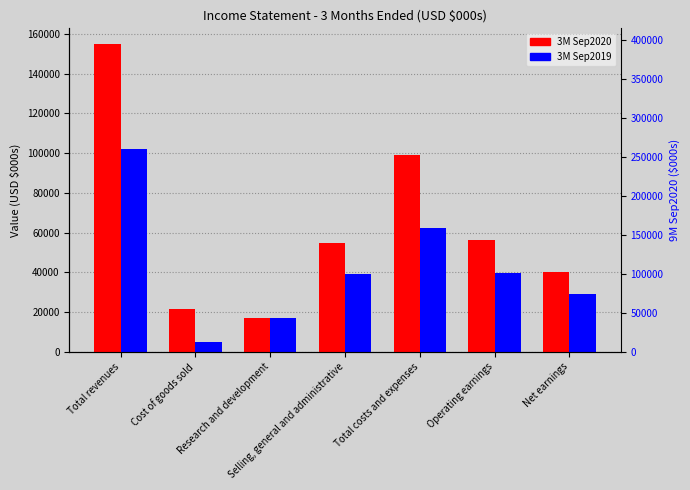

Which has a higher value, Operating earnings or Selling, general and administrative?

Operating earnings